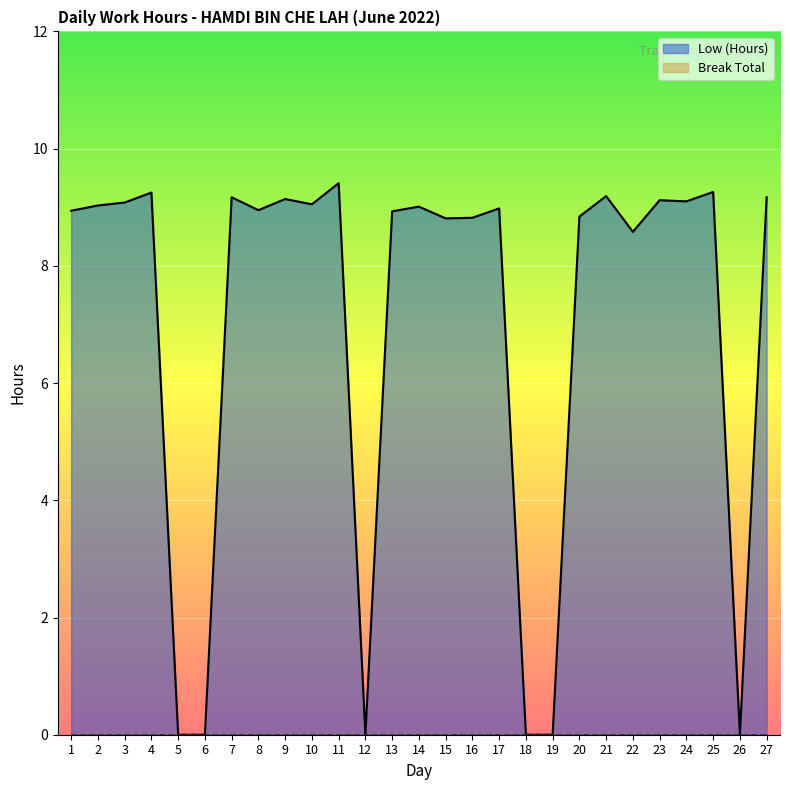

How many distinct data groups are displayed?

2